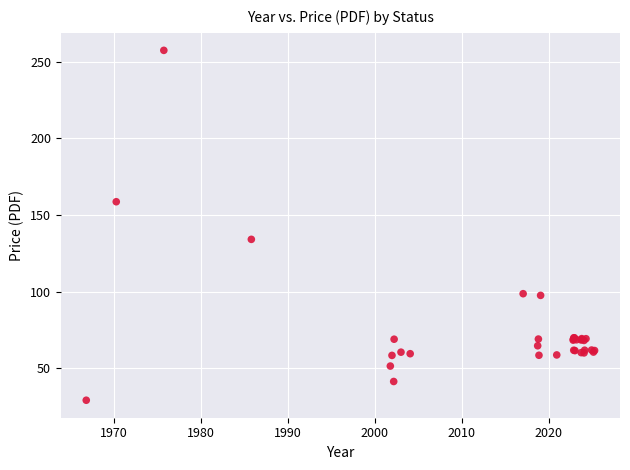

What Y value in the scatter plot is closest to 143?

134.1